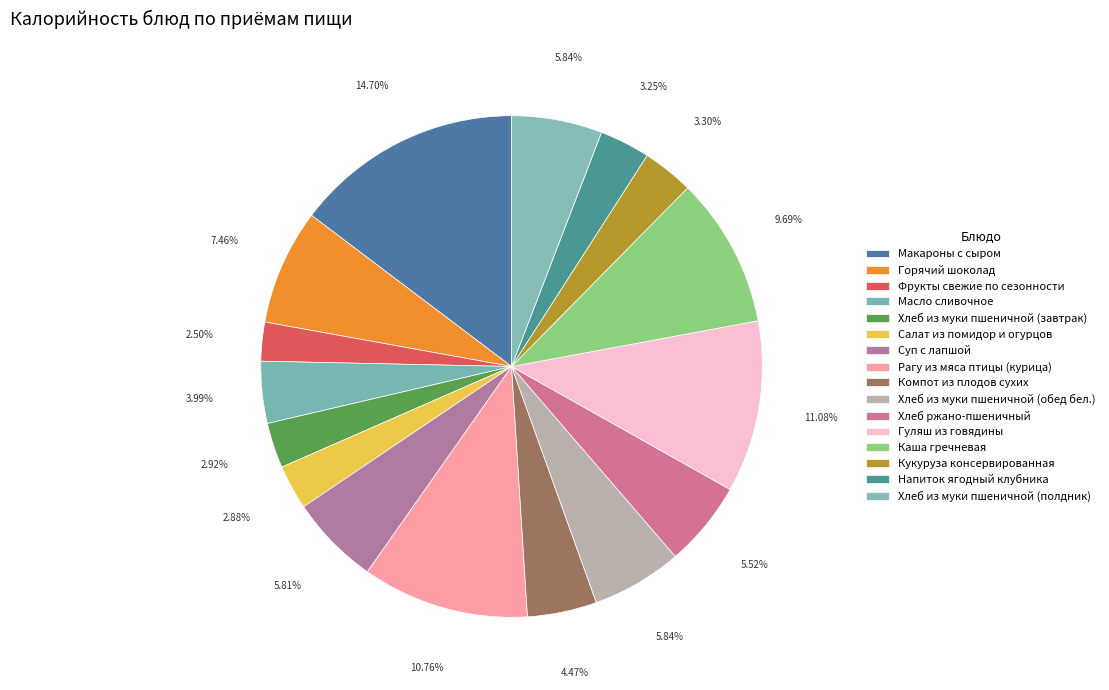

What is the smallest slice in the pie chart?

Фрукты свежие по сезонности